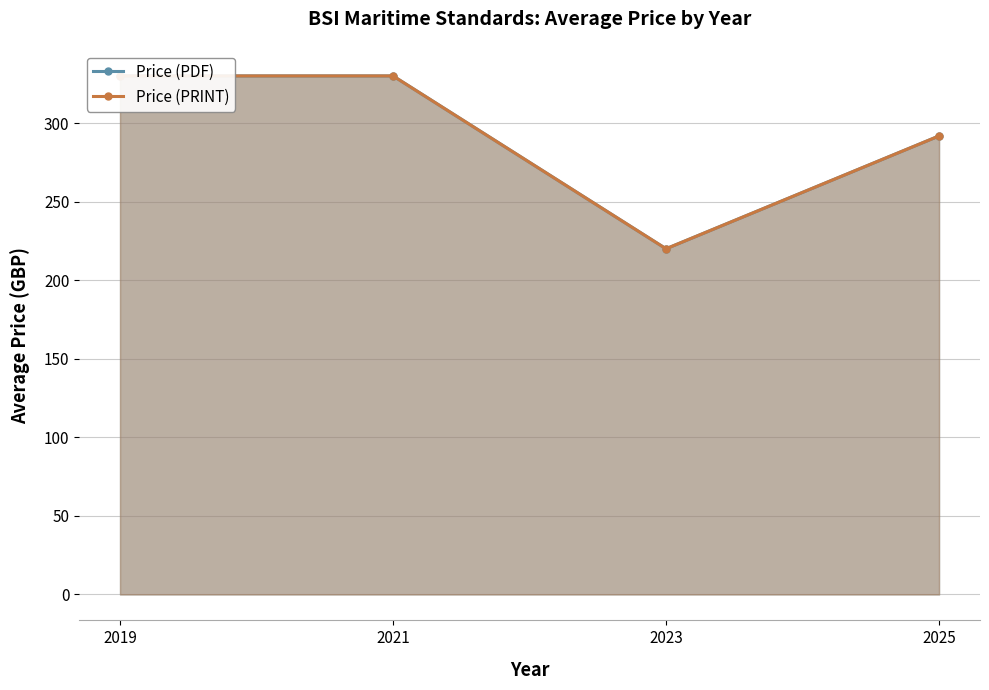

Which series has the widest spread of values?

Price (PDF)